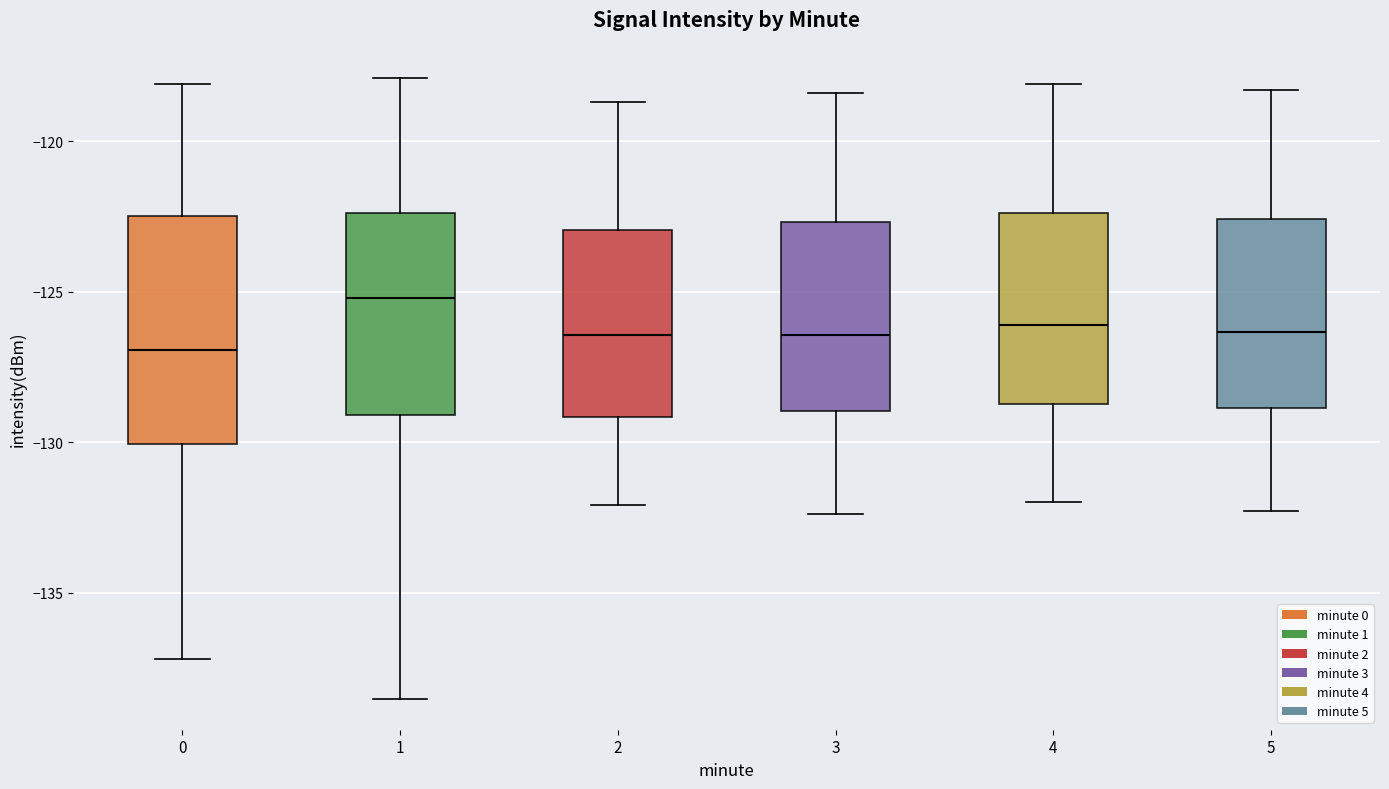

Reading left to right, transcribe this box plot: for each box, give where its median line is, the range the box spans, and where its two whiskers end, as read against the y-axis. The values are not printed on the chart, so give them approximately, as read against the axis.

0: median -127.0, box -130.0 to -122.5, whiskers -137.0 to -118.0
1: median -125.0, box -129.0 to -122.5, whiskers -138.5 to -118.0
2: median -126.5, box -129.0 to -123.0, whiskers -132.0 to -118.5
3: median -126.5, box -129.0 to -122.5, whiskers -132.5 to -118.5
4: median -126.0, box -128.5 to -122.5, whiskers -132.0 to -118.0
5: median -126.5, box -129.0 to -122.5, whiskers -132.5 to -118.5